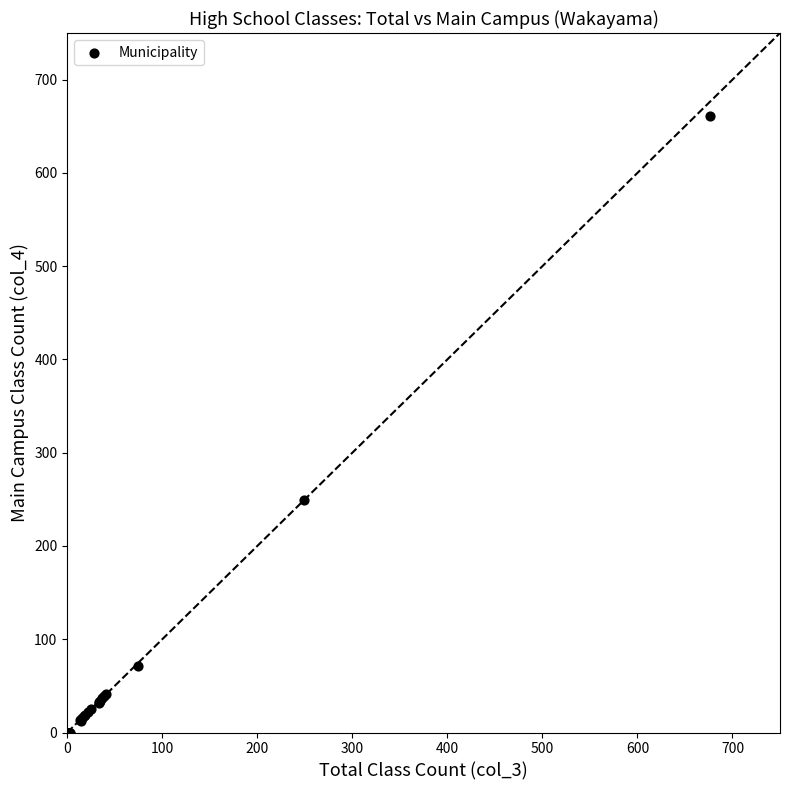

What Y value in the scatter plot is closest to 330?

249